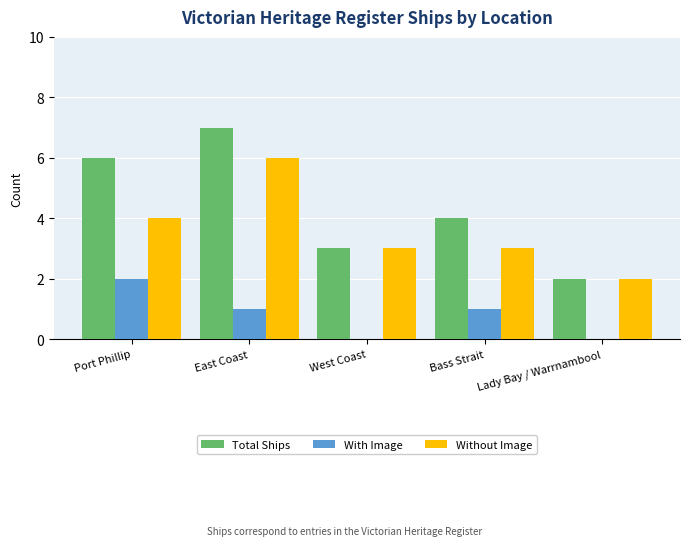

Reading left to right, what are all the values shown in this chart?

Total Ships: 6	7	3	4	2
With Image: 2	1	0	1	0
Without Image: 4	6	3	3	2